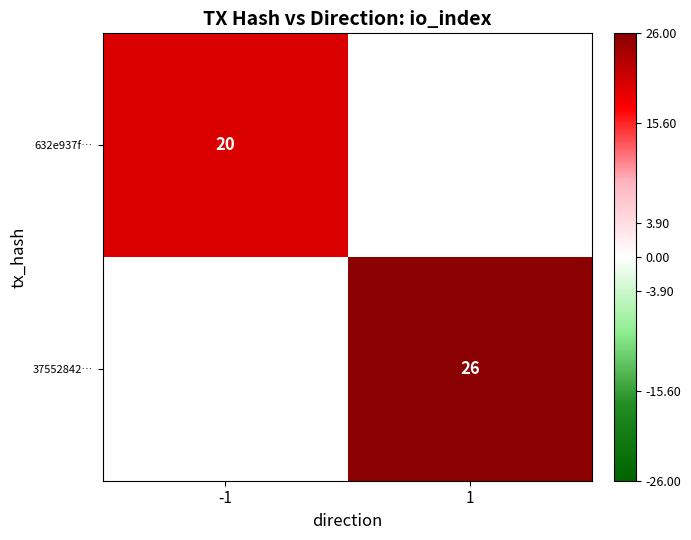

The value of 37552842… at 1 is 8. True or false?

False